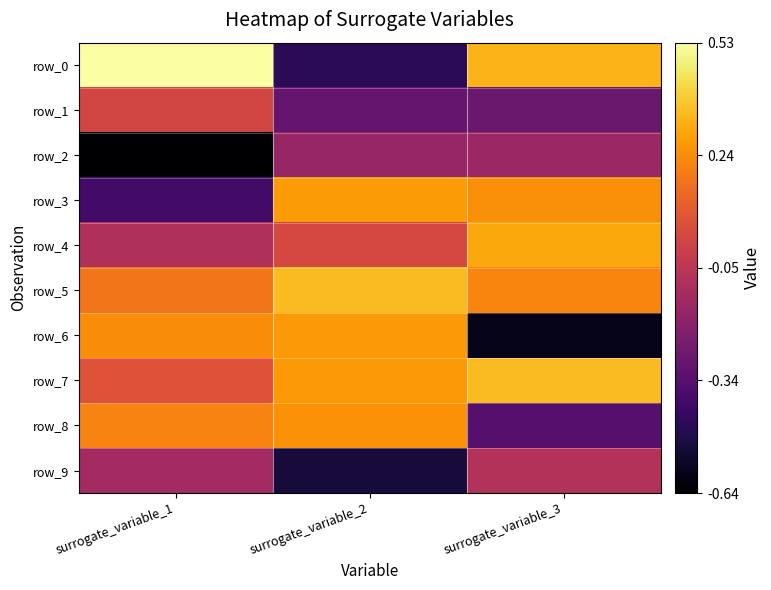

Which series has the largest total across all categories?

row_5